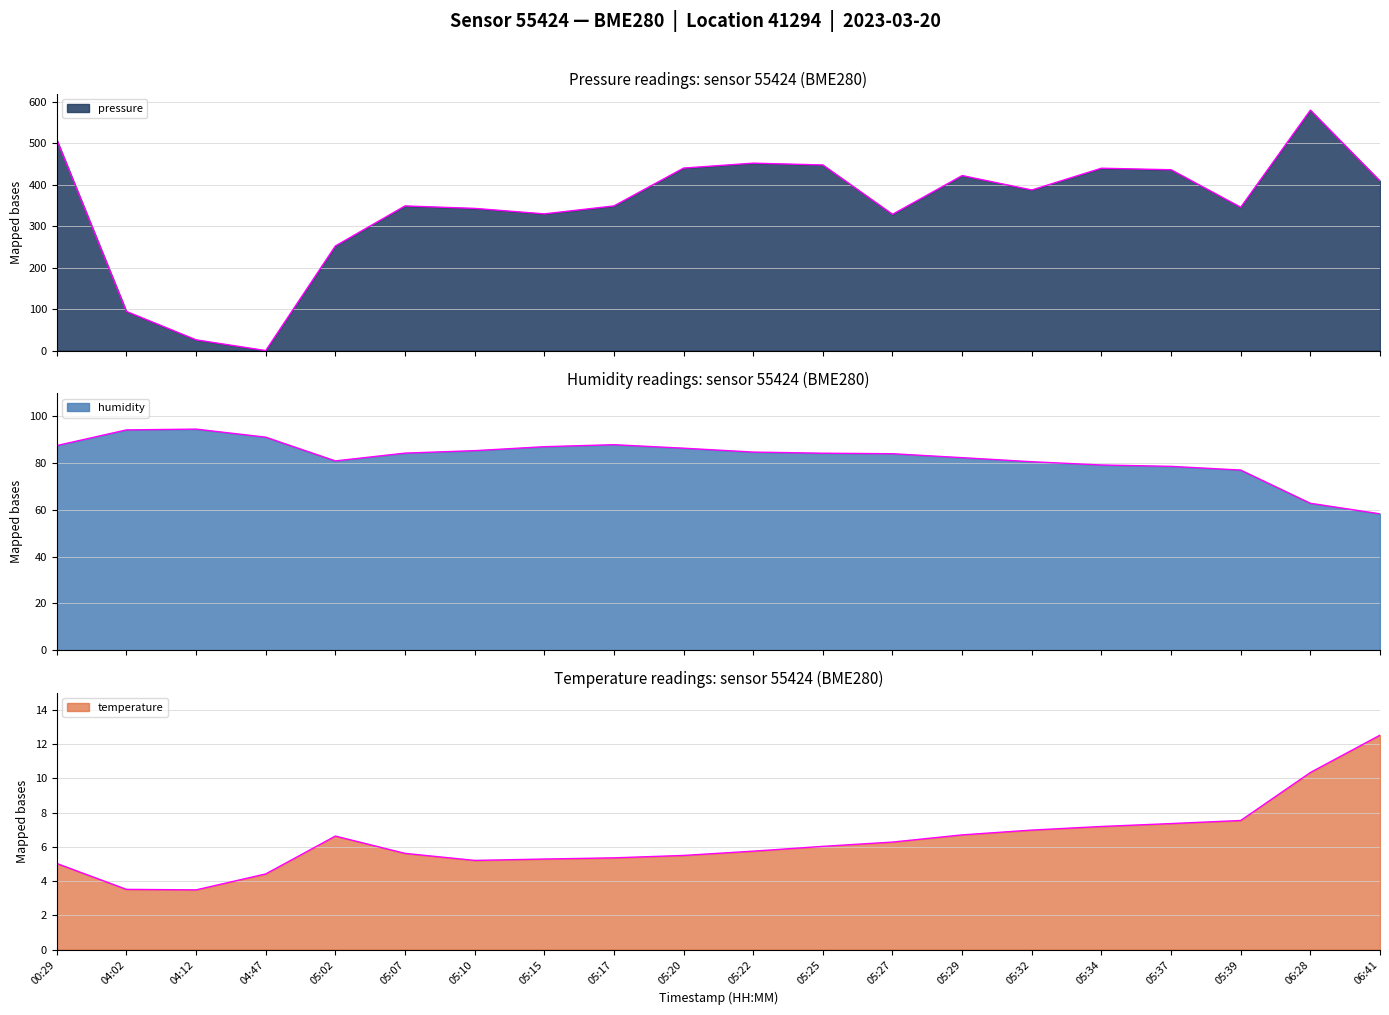

Count the number of categories in the chart.

20